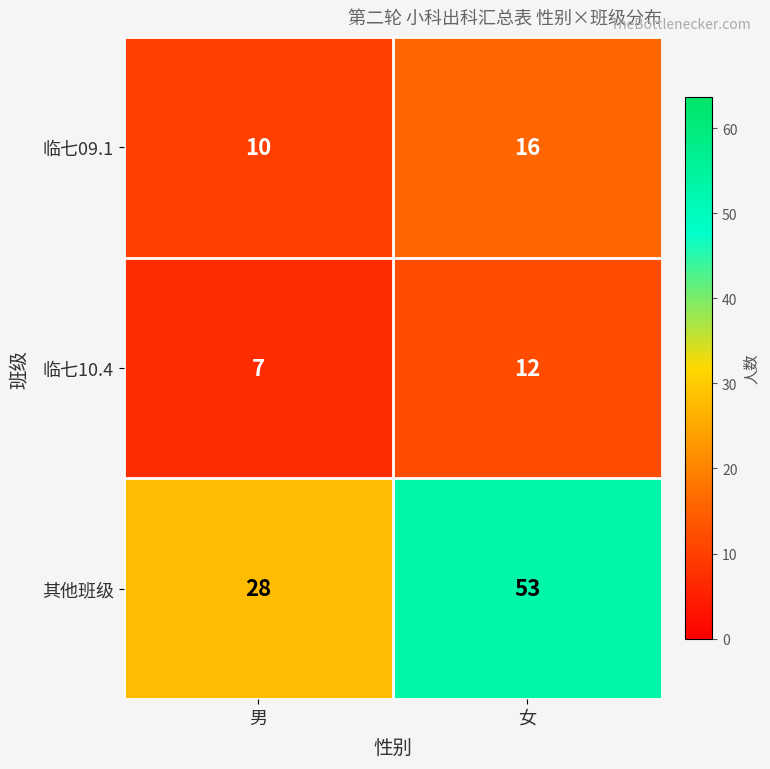

What is the greatest value displayed?

53